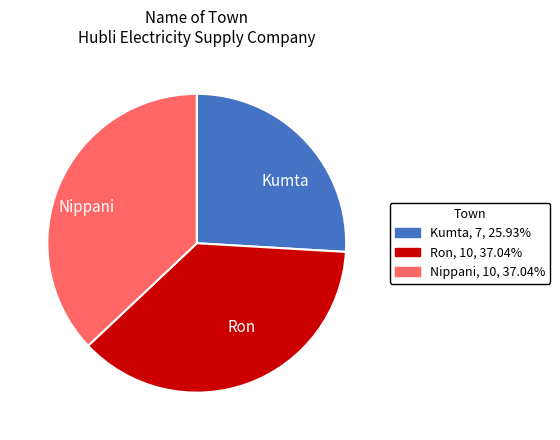

Is the sum of Ron, 10, 37.04% and Nippani, 10, 37.04% greater than half?

Yes